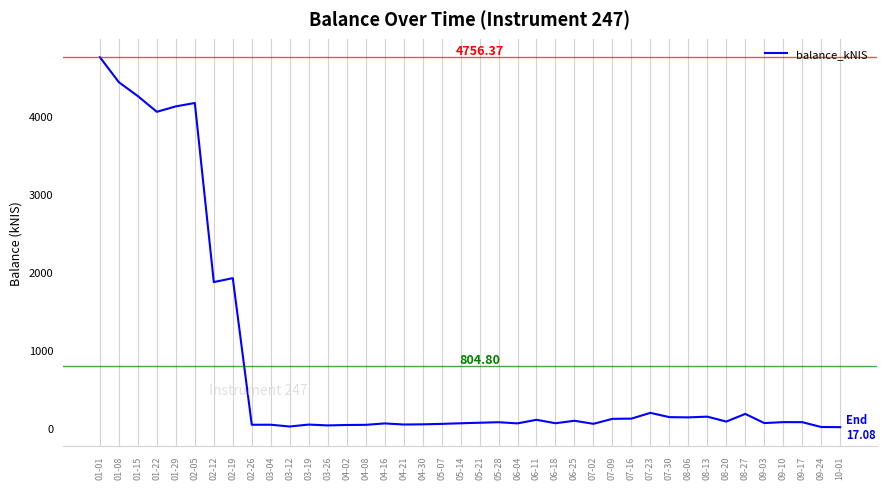

What is the sum of the values at 02-12 and 09-03?

1944.8